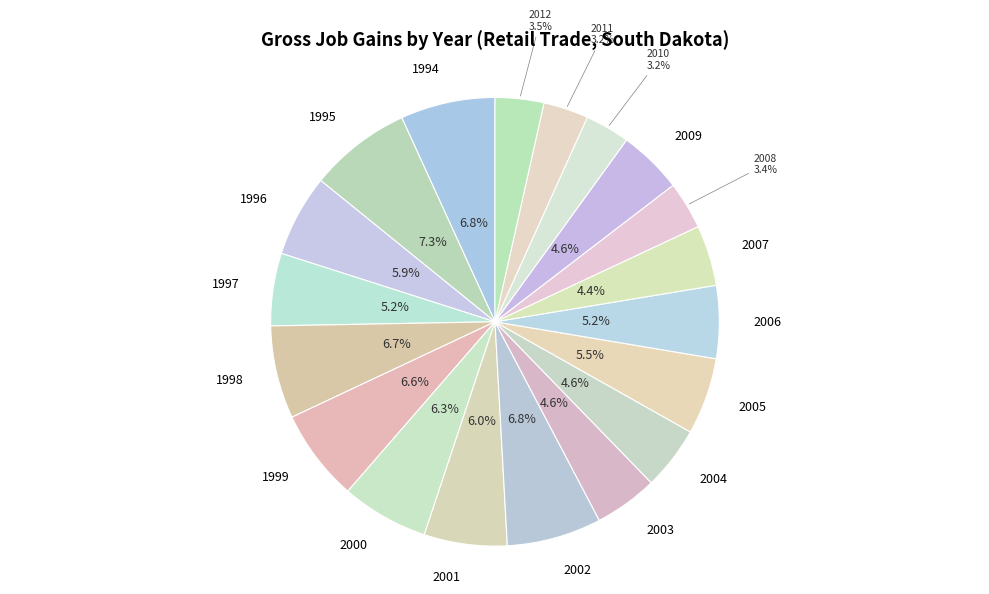

How many slices are in this pie chart?

19